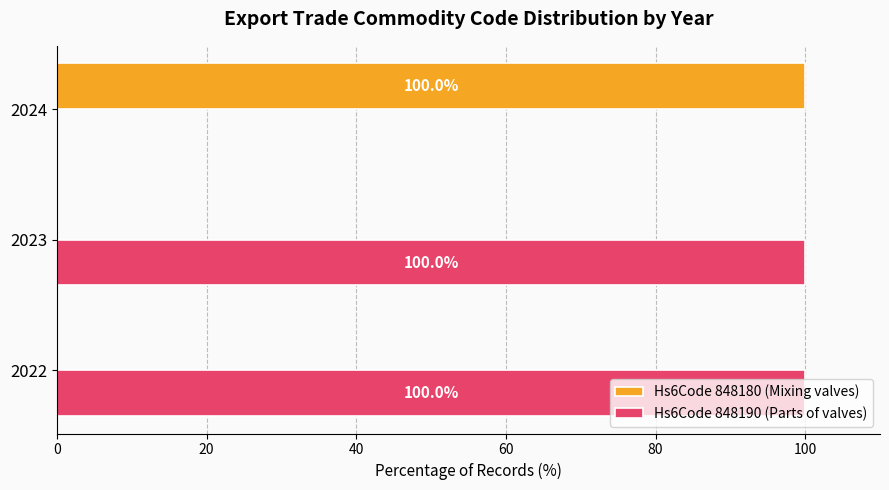

True or false: Hs6Code 848180 (Mixing valves) has a value of 100 at 2024.

True